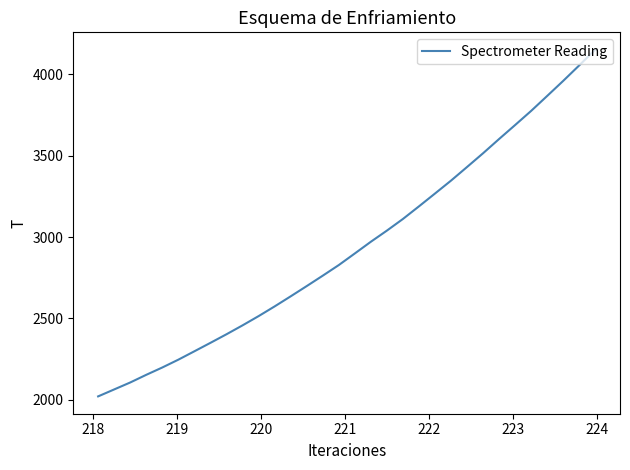

What is the difference between the maximum and minimum values?

2129.9